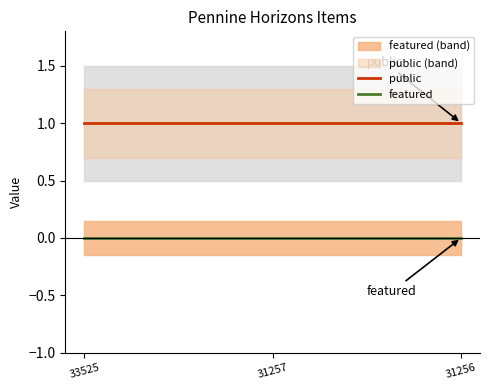

List the labels in order of public value, smallest first.

33525, 31257, 31256